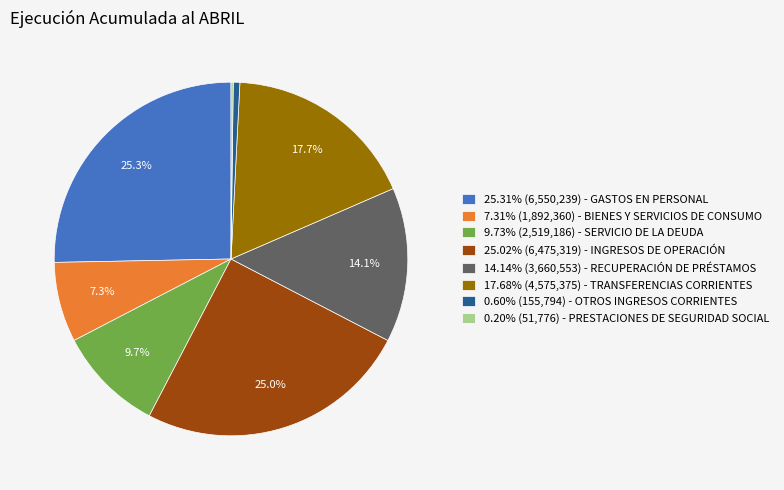

Does any single category account for the majority?

No